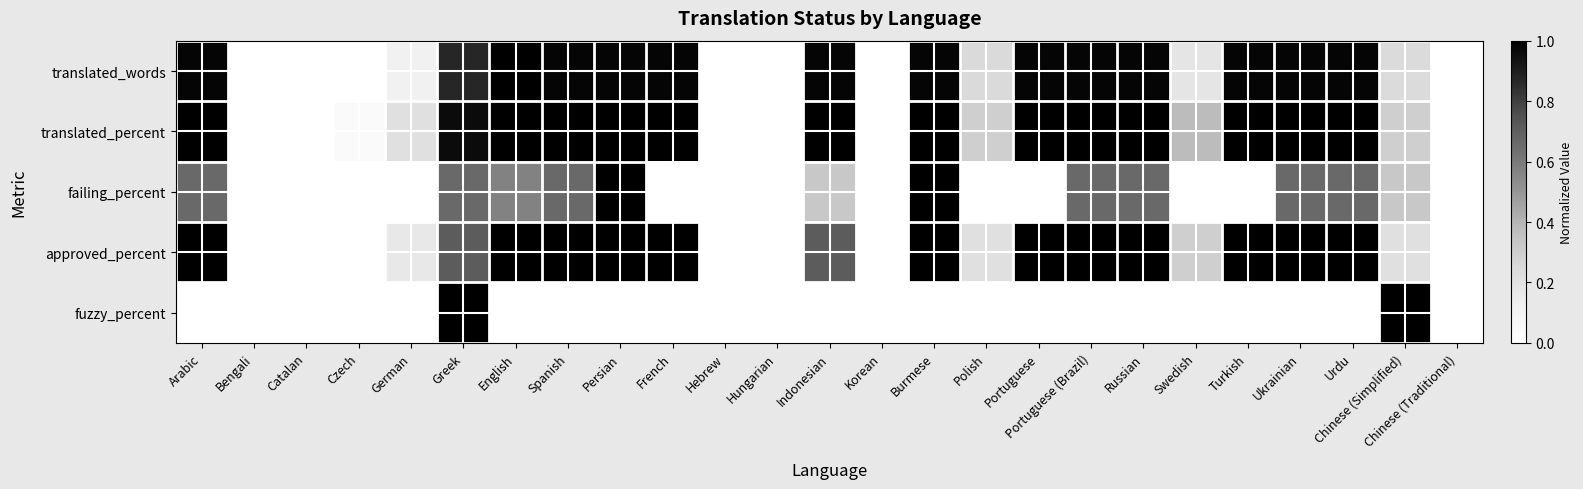

Reading left to right, extract all data points from this chart.

translated_words: Arabic=1.0	Bengali=0.0	Catalan=0.0	Czech=0.0	German=0.1	Greek=0.9	English=1.0	Spanish=1.0	Persian=1.0	French=1.0	Hebrew=0.0	Hungarian=0.0	Indonesian=1.0	Korean=0.0	Burmese=1.0	Polish=0.2	Portuguese=1.0	Portuguese (Brazil)=1.0	Russian=1.0	Swedish=0.2	Turkish=1.0	Ukrainian=1.0	Urdu=1.0	Chinese (Simplified)=0.2	Chinese (Traditional)=0.0
translated_percent: Arabic=1.0	Bengali=0.0	Catalan=0.0	Czech=0.0	German=0.2	Greek=1.0	English=1.0	Spanish=1.0	Persian=1.0	French=1.0	Hebrew=0.0	Hungarian=0.0	Indonesian=1.0	Korean=0.0	Burmese=1.0	Polish=0.3	Portuguese=1.0	Portuguese (Brazil)=1.0	Russian=1.0	Swedish=0.4	Turkish=1.0	Ukrainian=1.0	Urdu=1.0	Chinese (Simplified)=0.3	Chinese (Traditional)=0.0
failing_percent: Arabic=0.7	Bengali=0.0	Catalan=0.0	Czech=0.0	German=0.0	Greek=0.7	English=0.6	Spanish=0.7	Persian=1.0	French=0.0	Hebrew=0.0	Hungarian=0.0	Indonesian=0.3	Korean=0.0	Burmese=1.0	Polish=0.0	Portuguese=0.0	Portuguese (Brazil)=0.7	Russian=0.7	Swedish=0.0	Turkish=0.0	Ukrainian=0.7	Urdu=0.7	Chinese (Simplified)=0.3	Chinese (Traditional)=0.0
approved_percent: Arabic=1.0	Bengali=0.0	Catalan=0.0	Czech=0.0	German=0.2	Greek=0.7	English=1.0	Spanish=1.0	Persian=1.0	French=1.0	Hebrew=0.0	Hungarian=0.0	Indonesian=0.7	Korean=0.0	Burmese=1.0	Polish=0.2	Portuguese=1.0	Portuguese (Brazil)=1.0	Russian=1.0	Swedish=0.3	Turkish=1.0	Ukrainian=1.0	Urdu=1.0	Chinese (Simplified)=0.2	Chinese (Traditional)=0.0
fuzzy_percent: Arabic=0.0	Bengali=0.0	Catalan=0.0	Czech=0.0	German=0.0	Greek=1.0	English=0.0	Spanish=0.0	Persian=0.0	French=0.0	Hebrew=0.0	Hungarian=0.0	Indonesian=0.0	Korean=0.0	Burmese=0.0	Polish=0.0	Portuguese=0.0	Portuguese (Brazil)=0.0	Russian=0.0	Swedish=0.0	Turkish=0.0	Ukrainian=0.0	Urdu=0.0	Chinese (Simplified)=1.0	Chinese (Traditional)=0.0